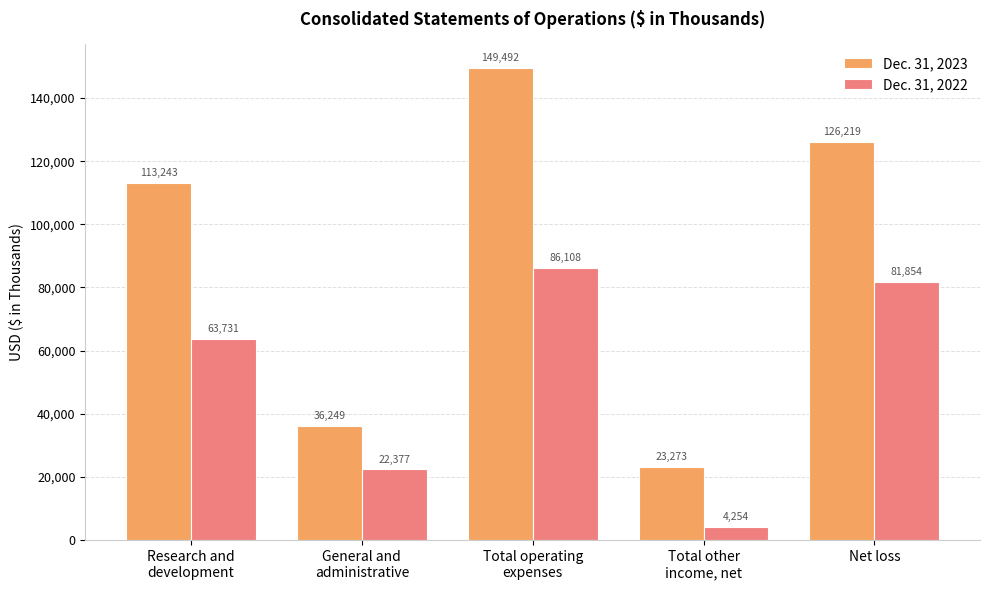

What is the average value of the Dec. 31, 2023 series?

89695